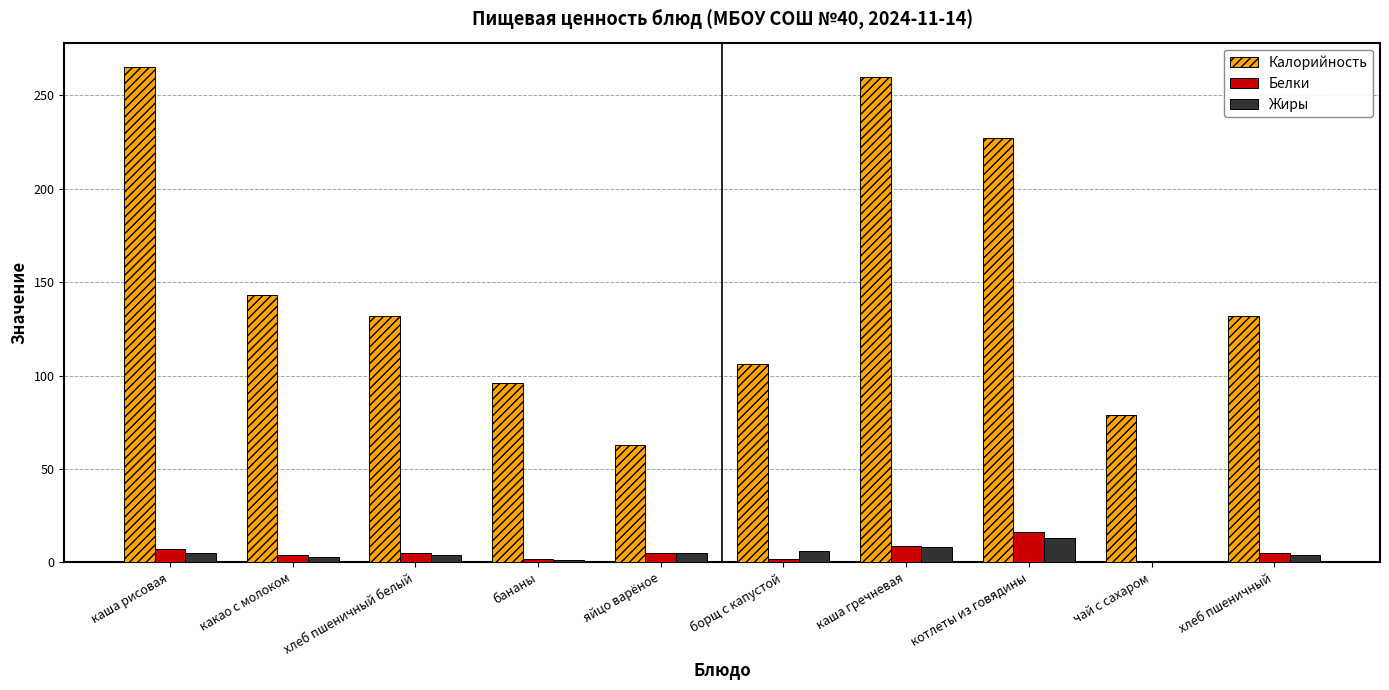

Count the number of data series in this chart.

3